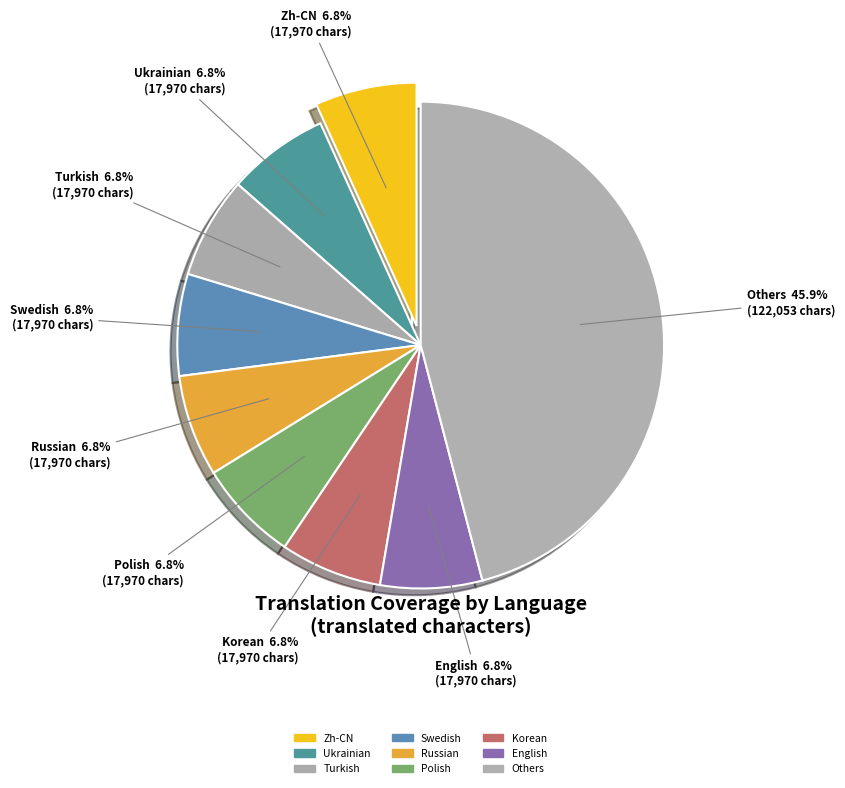

What percentage is the Ukrainian slice, to the nearest percent?

7%